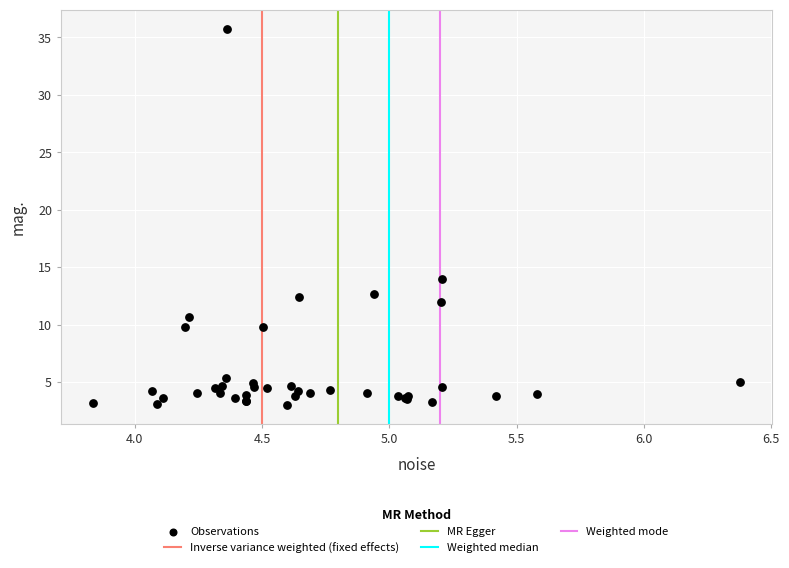

What Y value in the scatter plot is closest to 19?

14.0